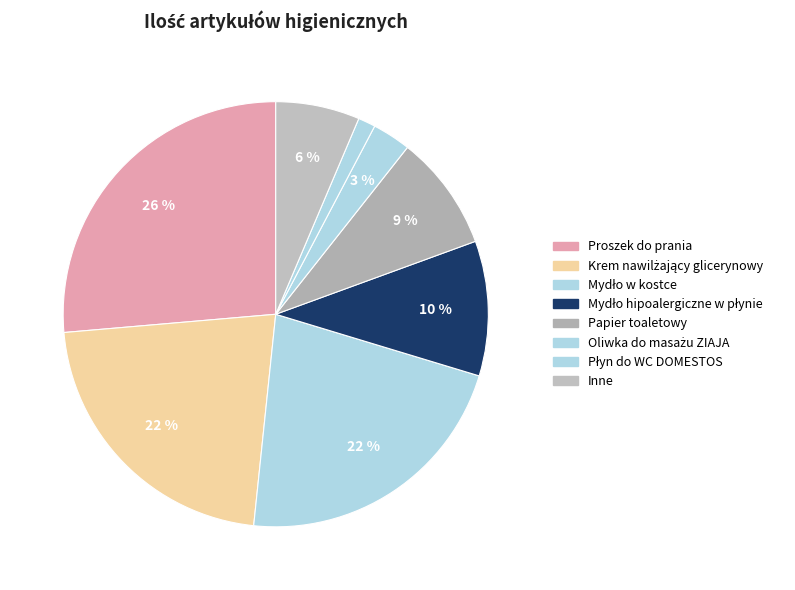

Which category has the biggest portion of the pie?

Proszek do prania